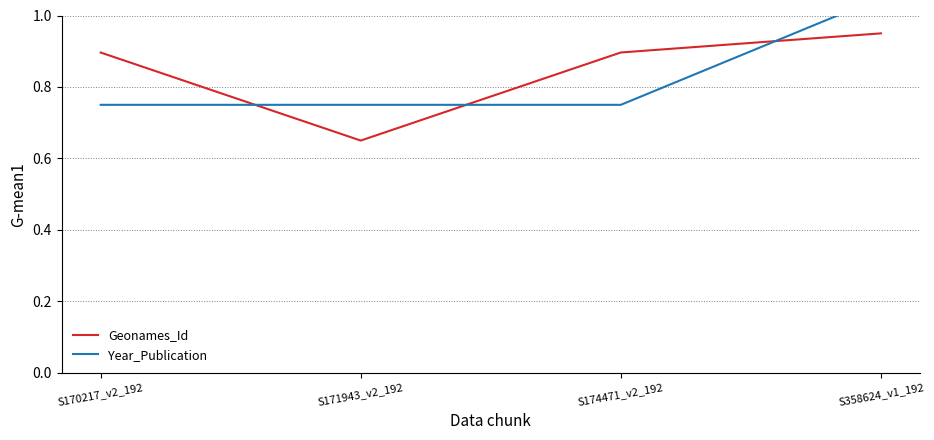

At which category is the sum across all series the highest?

S358624_v1_192